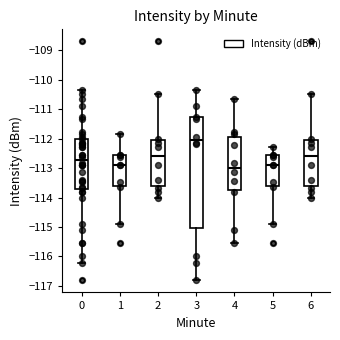

Reading left to right, read every box against the y-axis: the position of its median line, the range the box covers, and the ends of its whiskers. The values are not printed on the chart, so give them approximately, as read against the axis.

0: median -112.7, box -113.7 to -112.0, whiskers -116.2 to -110.3
1: median -112.9, box -113.6 to -112.6, whiskers -114.9 to -111.8
2: median -112.6, box -113.6 to -112.1, whiskers -114.0 to -110.5
3: median -112.0, box -115.0 to -111.3, whiskers -116.8 to -110.3
4: median -113.0, box -113.7 to -111.9, whiskers -115.5 to -110.7
5: median -112.9, box -113.6 to -112.6, whiskers -114.9 to -112.3
6: median -112.6, box -113.6 to -112.1, whiskers -114.0 to -110.5